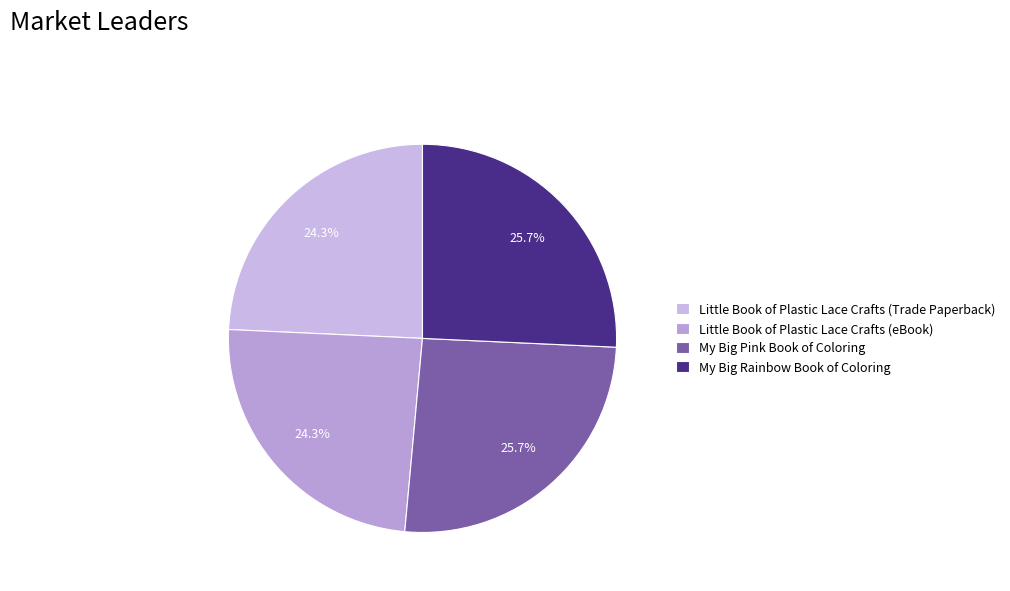

How many slices are in this pie chart?

4